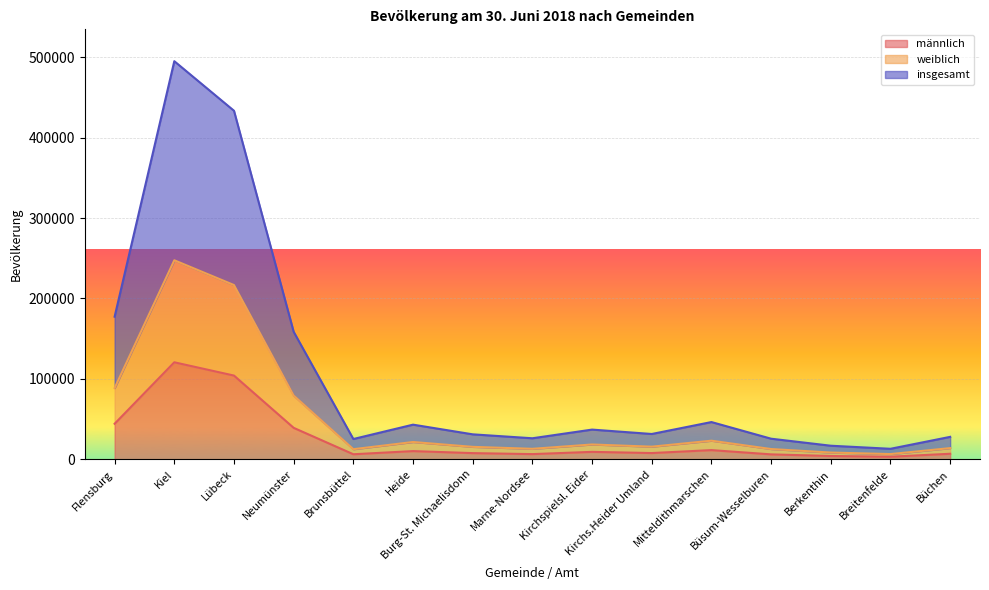

Rank the series by their maximum value, from highest to lowest.

insgesamt, weiblich, männlich